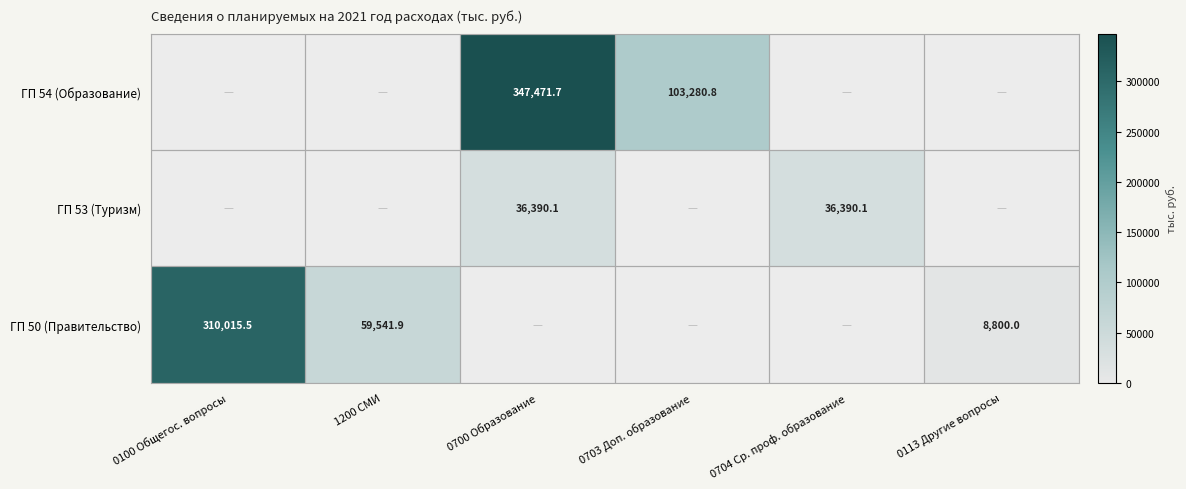

What is the difference between the ГП 50 (Правительство) values at 1200 СМИ and 0100 Общегос. вопросы?

250473.6